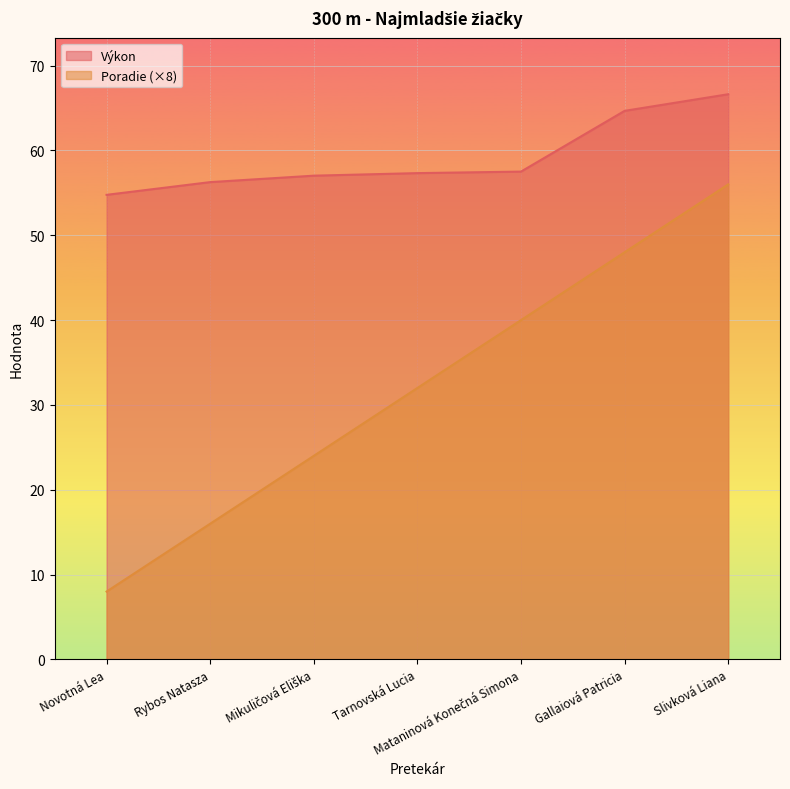

Which series has the largest total across all categories?

Výkon